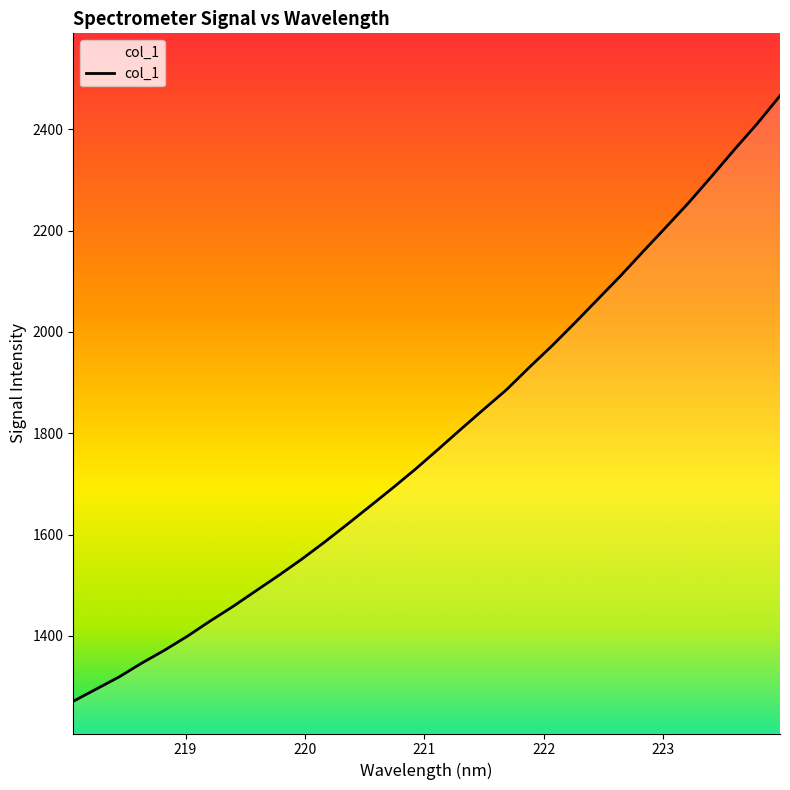

What is the difference between the maximum and minimum values?

1194.9